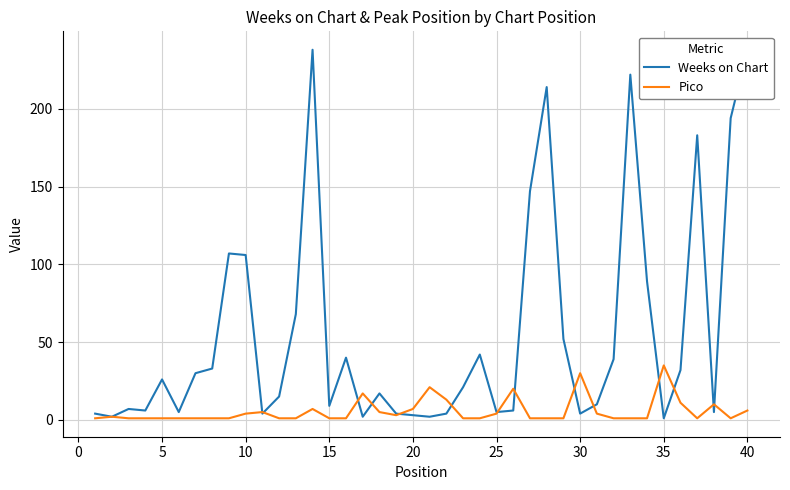

What are all the series names shown in the legend?

Weeks on Chart, Pico